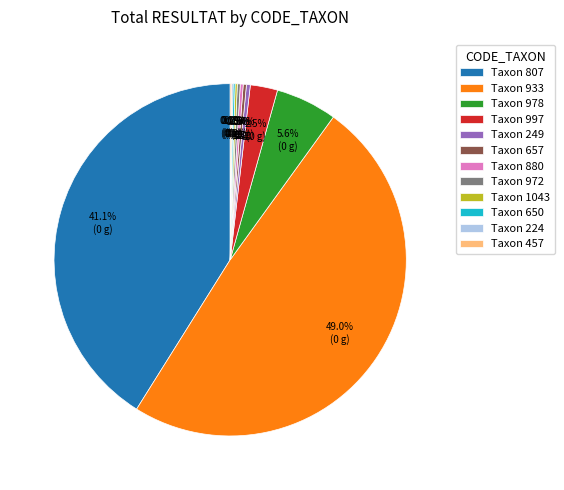

How much of the chart is everything except Taxon 657?

99.7%